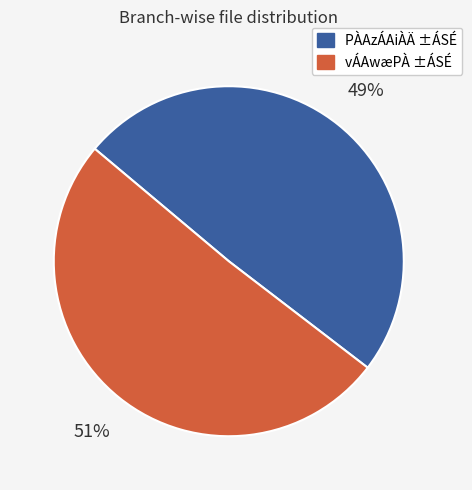

Is there any slice that represents more than half of the pie?

Yes